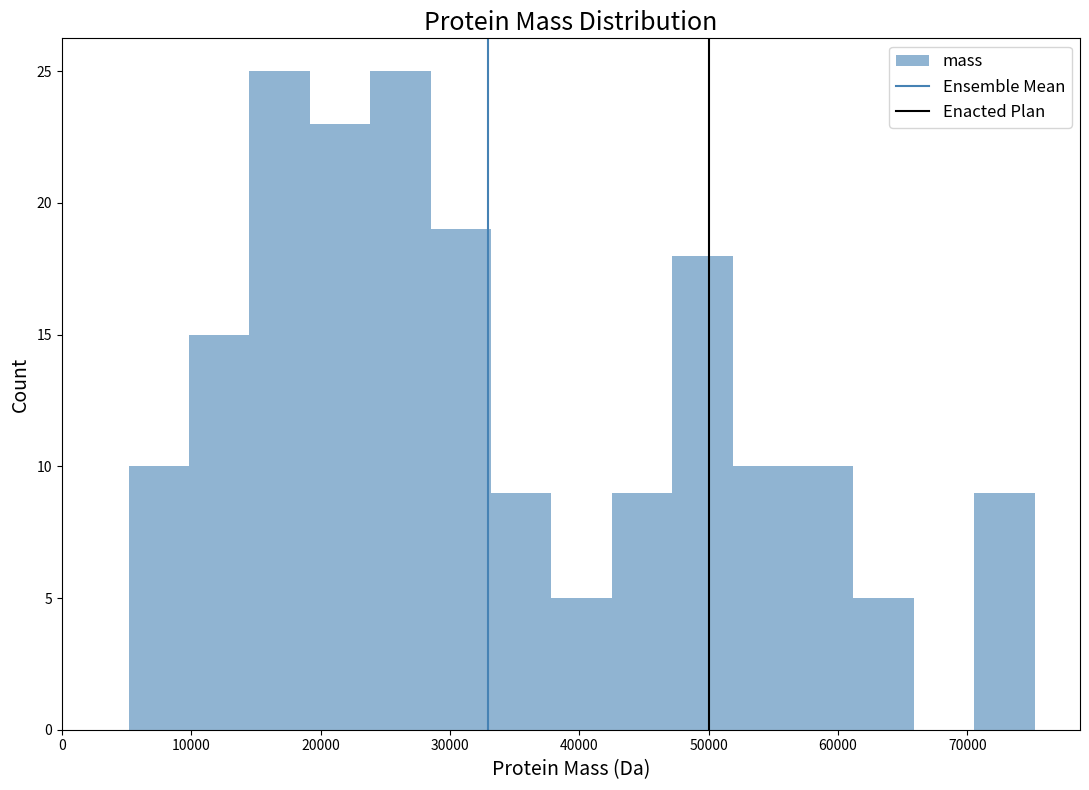

How tall is the bar that spans 52000 to 57000 on the x-axis? Neither the bar edges nor the heights are printed on the chart, so give them approximately, as read against the axes.

10